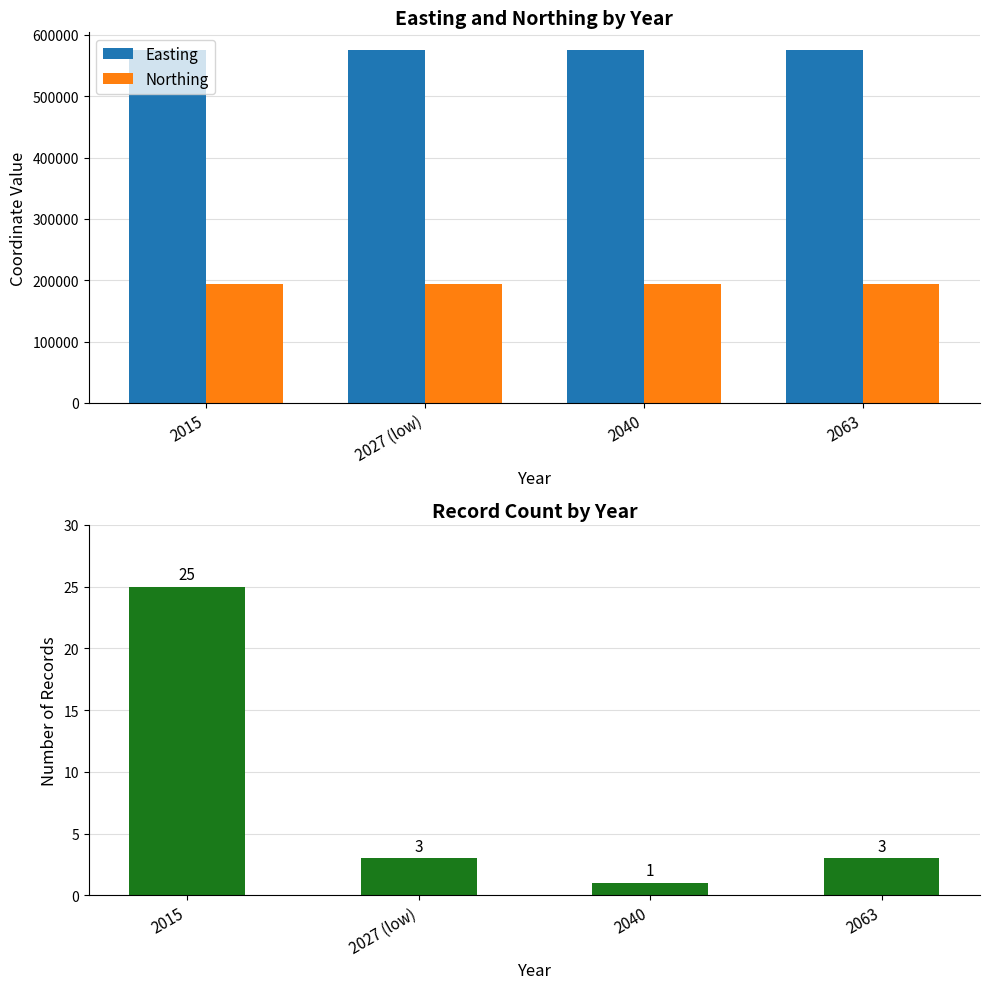

What is the value of the Record Count bar at the 4th from the left?

3